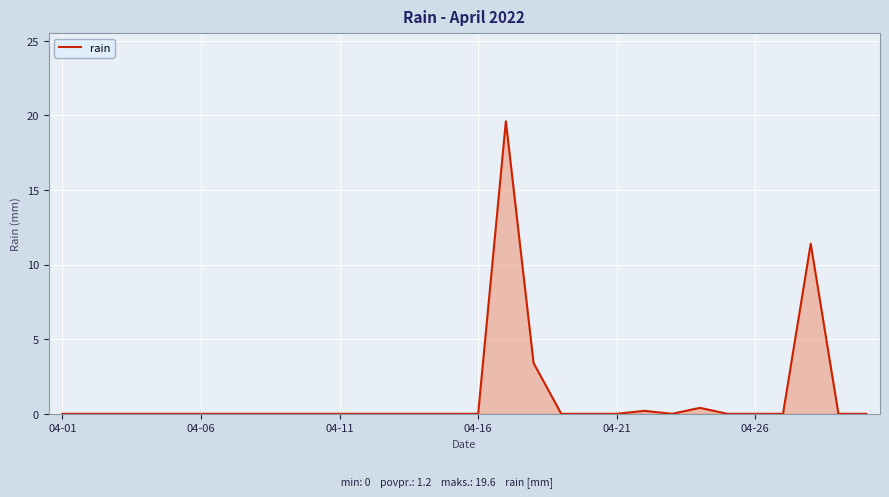

What is the maximum value shown in the chart?

19.6